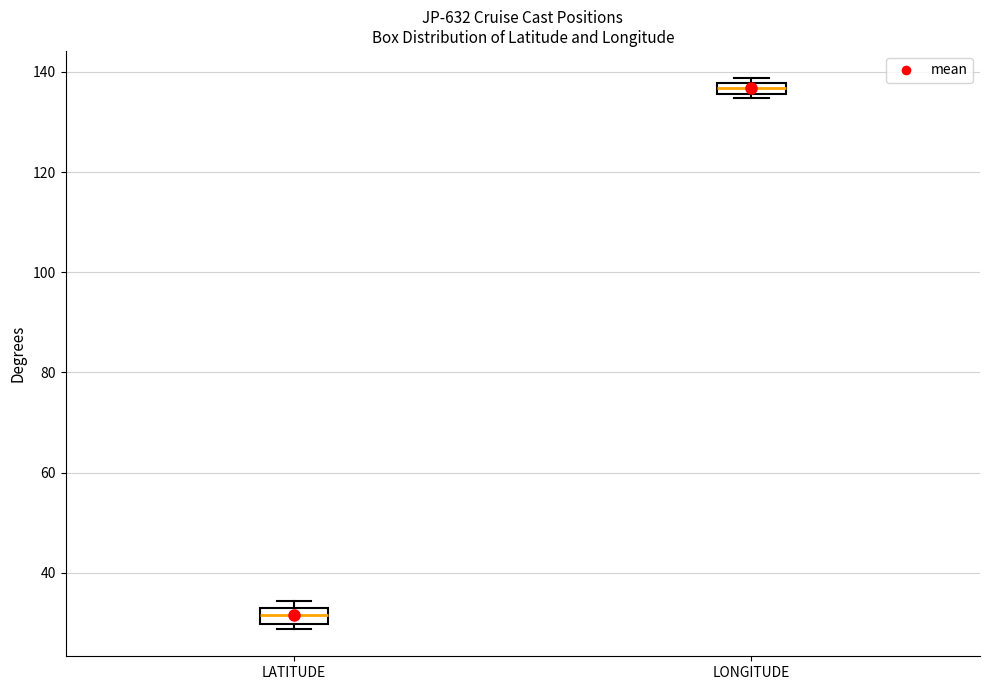

Where is the lower edge of the box for LONGITUDE on the y-axis? The values are not printed on the chart, so give them approximately, as read against the axis.

136